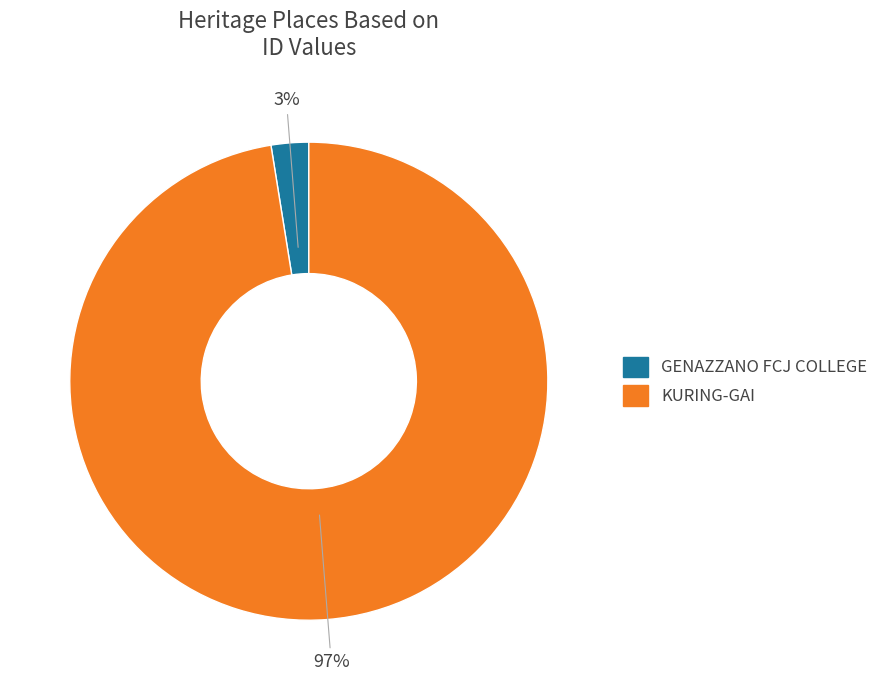

Which has a higher value, KURING-GAI or GENAZZANO FCJ COLLEGE?

KURING-GAI